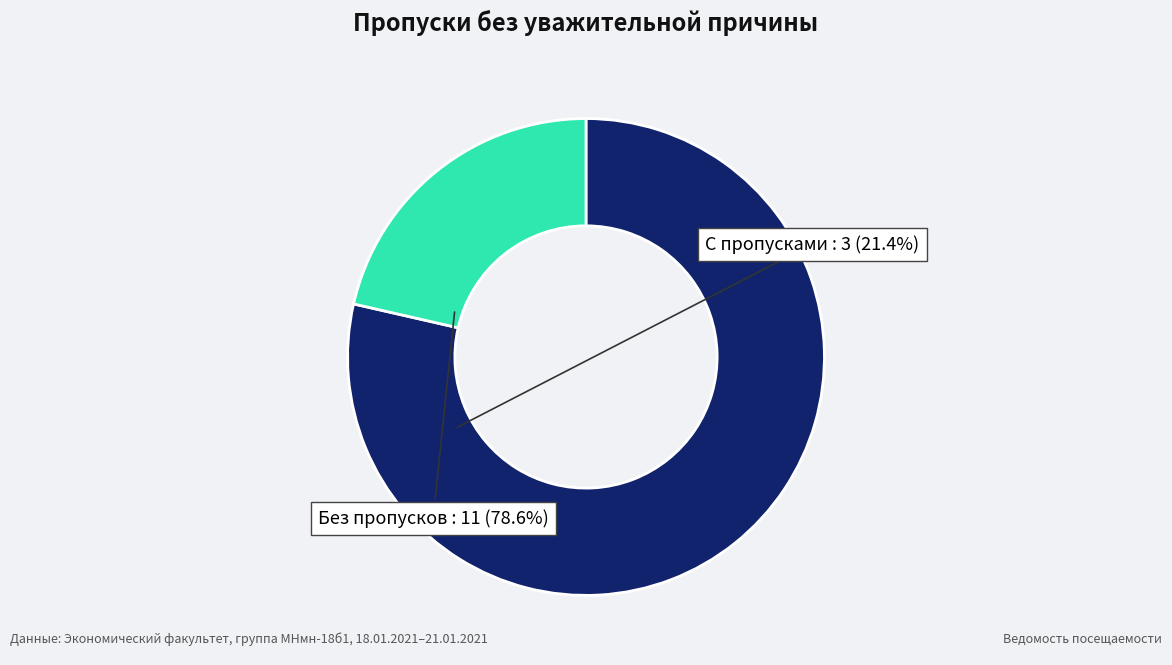

Does any single category account for the majority?

Yes